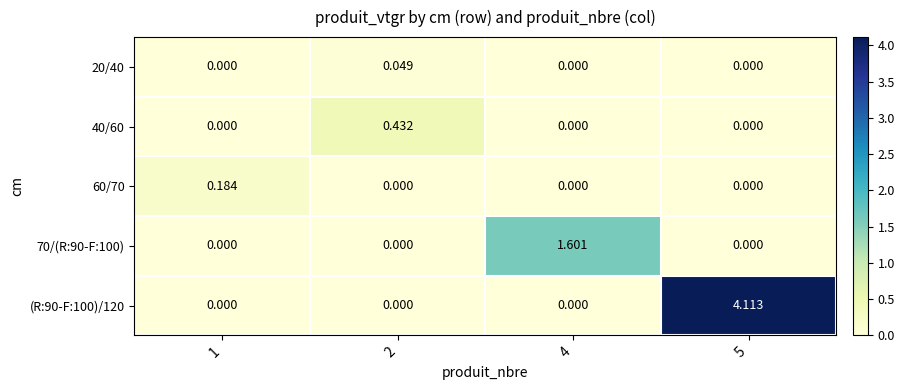

Which has a higher value, 4 or 2?

2